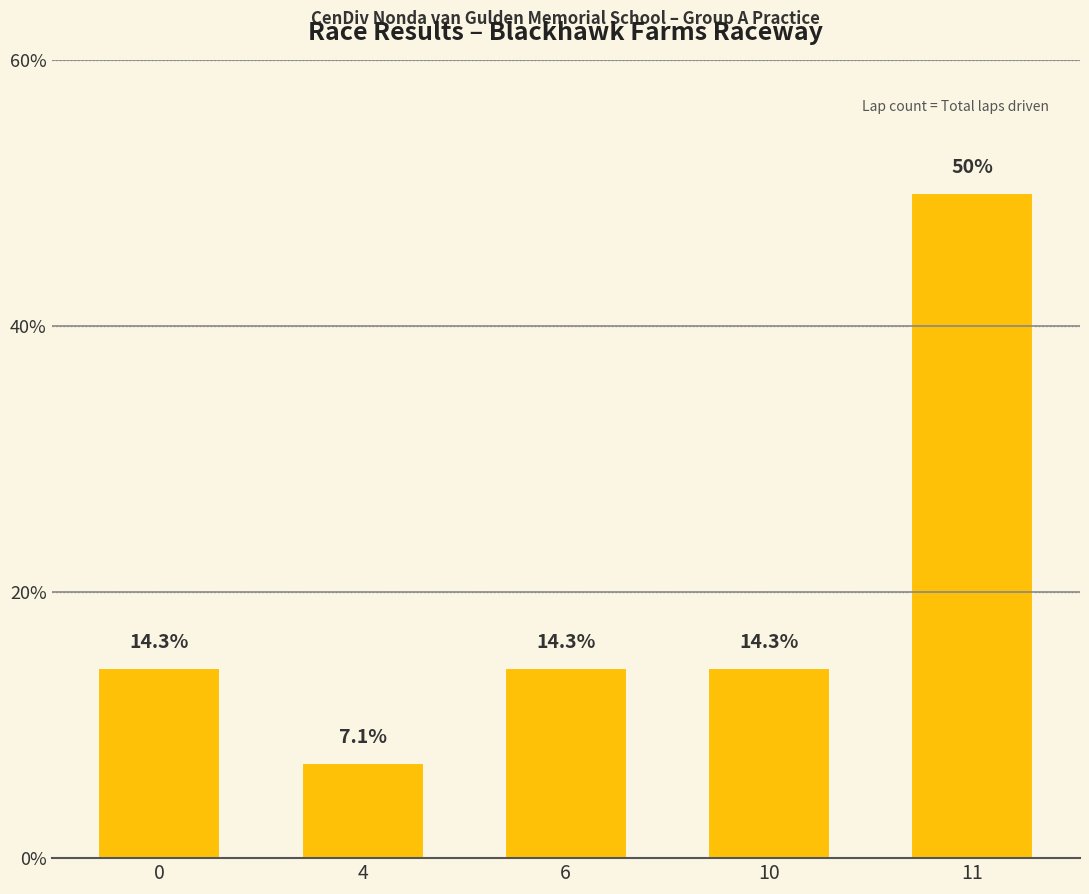

What is the approximate value at 0?

14.3